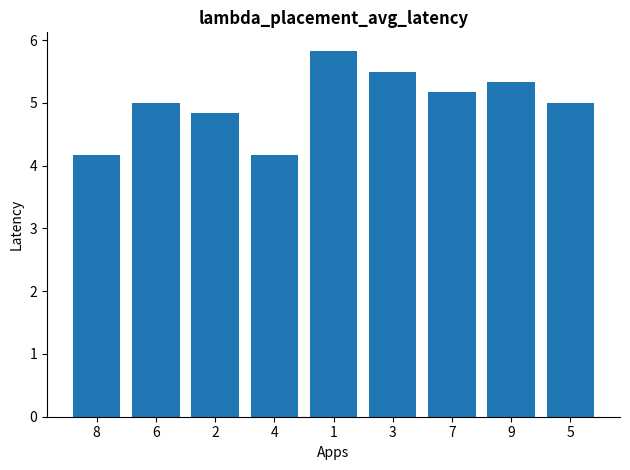

The chart shows a value of 4.2 at 8. True or false?

True